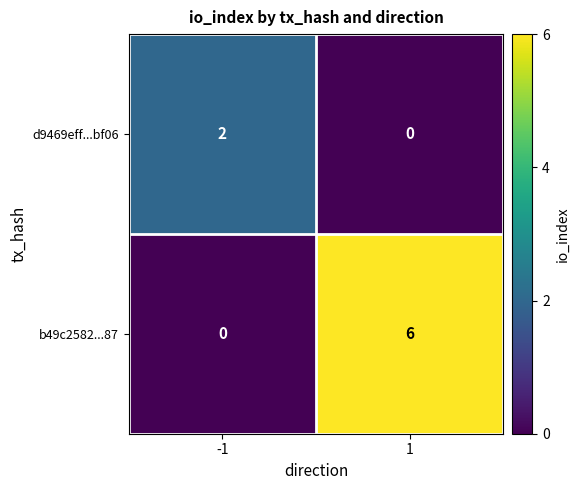

Reading left to right, extract all data points from this chart.

d9469eff...bf06: 2	0
b49c2582...87: 0	6